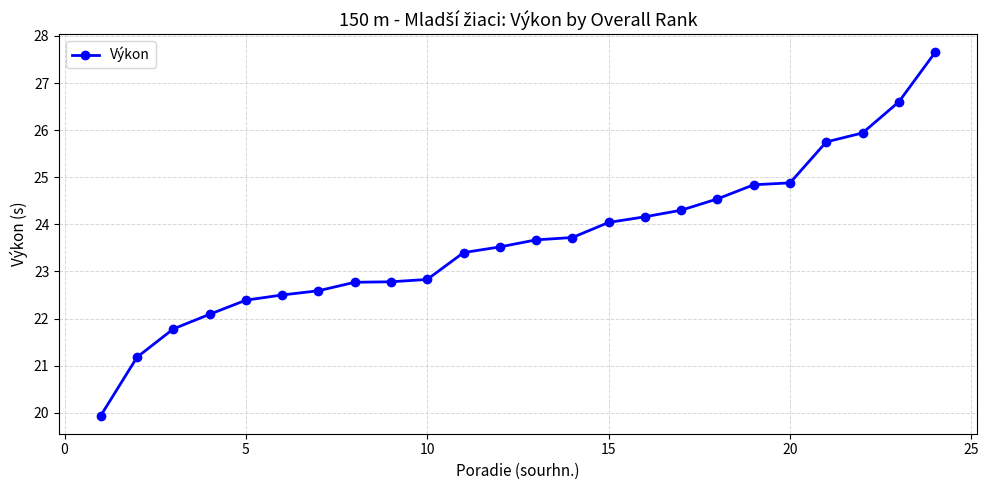

What is the sum of all values?

567.9